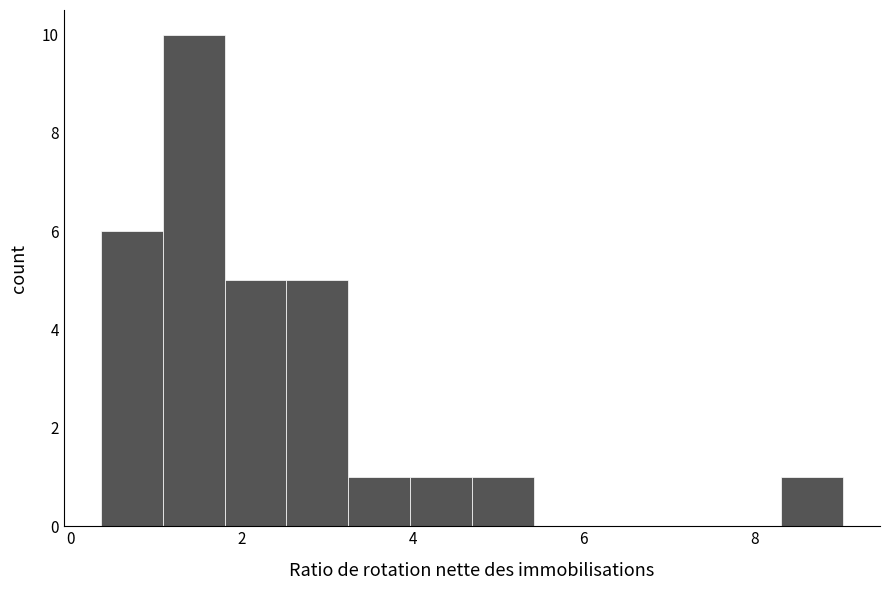

Read against the x-axis, roughly where is the centre of the tallest bar?

1.4